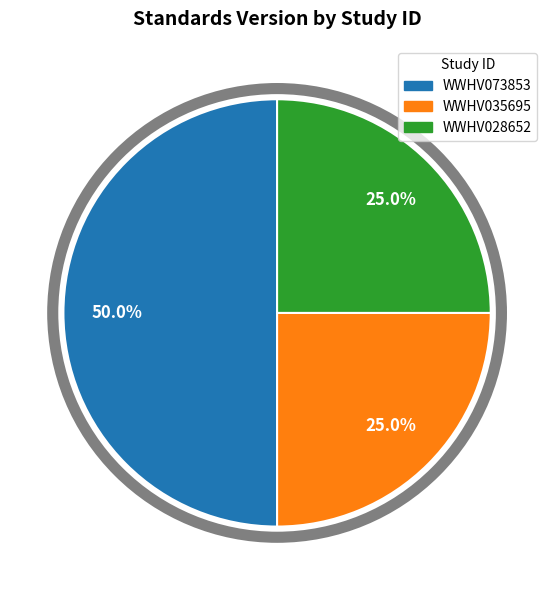

Count the number of slices in the pie.

3